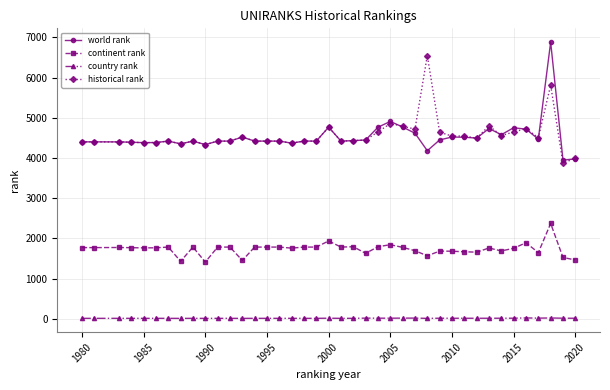

List the series in order of their peak value, highest first.

world rank, historical rank, continent rank, country rank